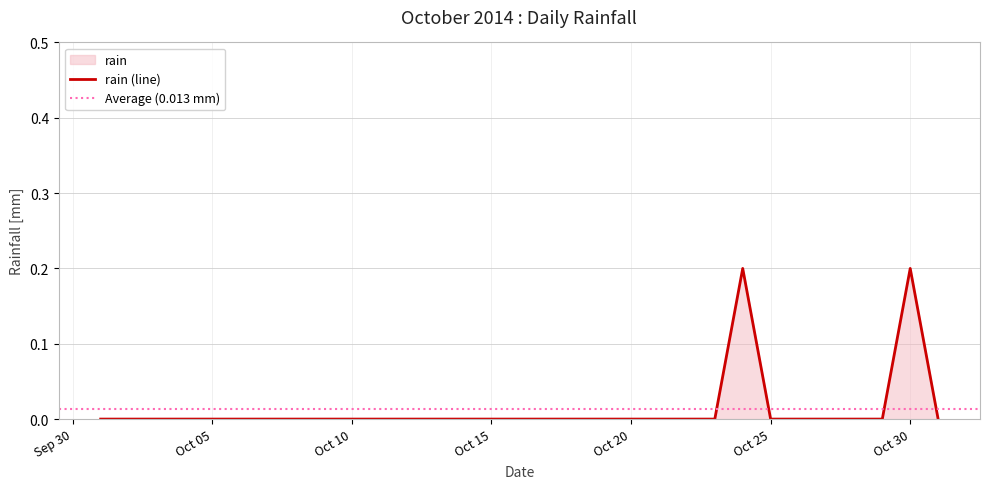

True or false: the data shows 0.0 at 2014-10-29.

True